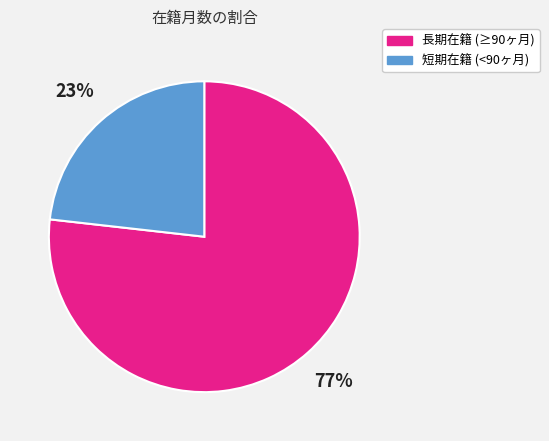

Is there any slice that represents more than half of the pie?

Yes